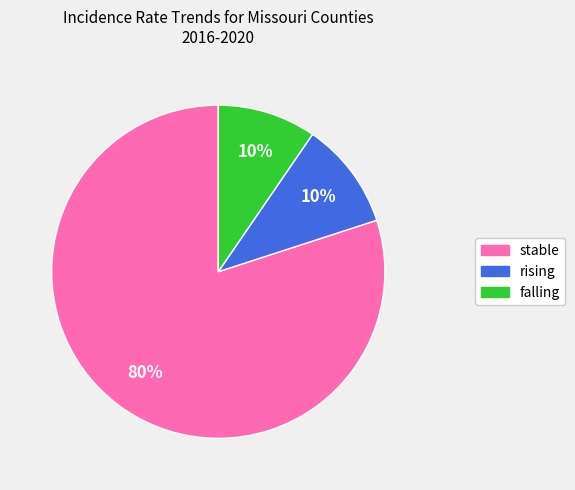

Which slice is the largest?

stable